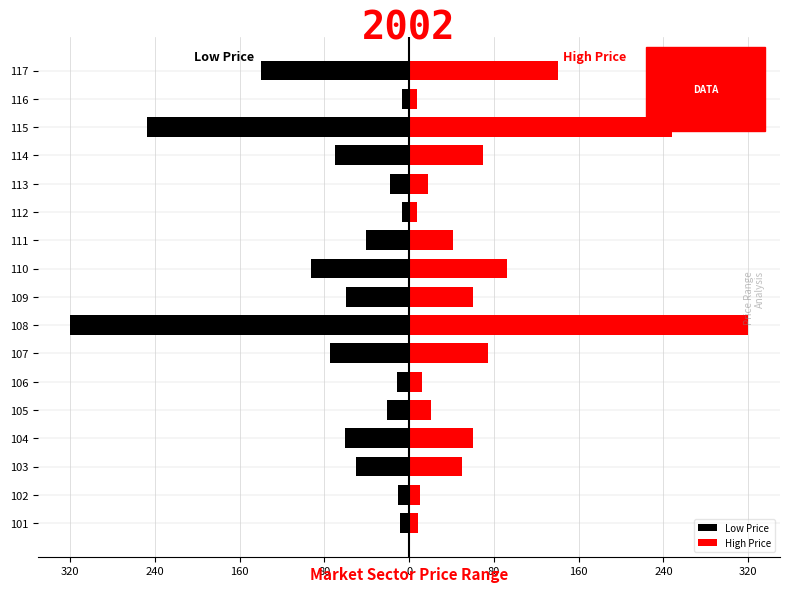

Between 102 and 106, which is larger?

102